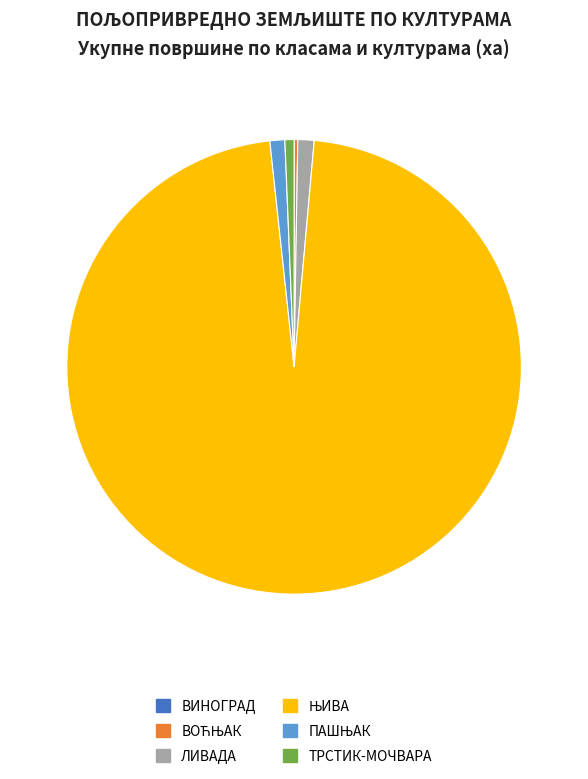

Between ТРСТИК-МОЧВАРА and ЛИВАДА, which is larger?

ЛИВАДА